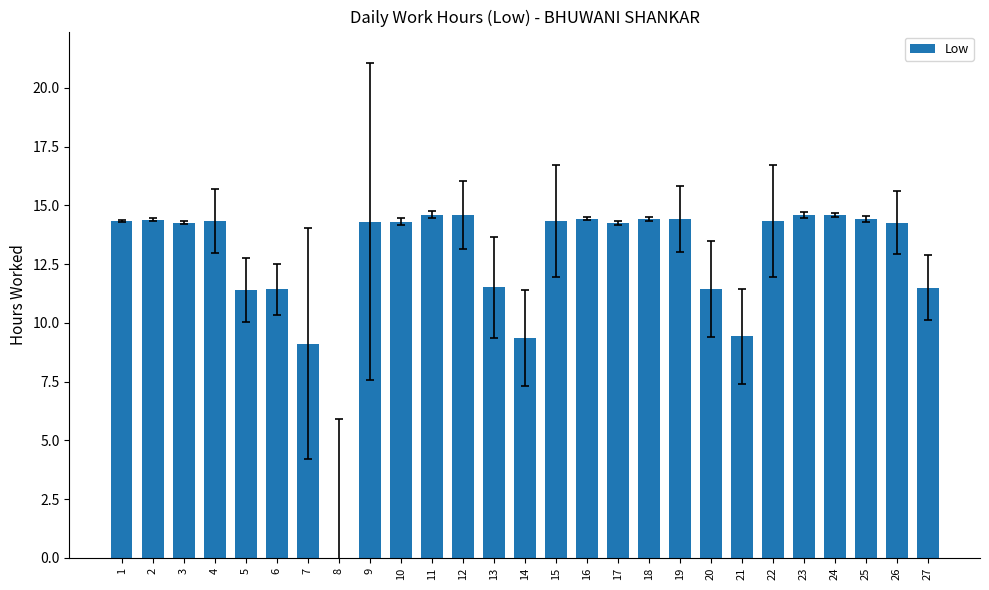

True or false: the data shows 21.3 at 19.

False